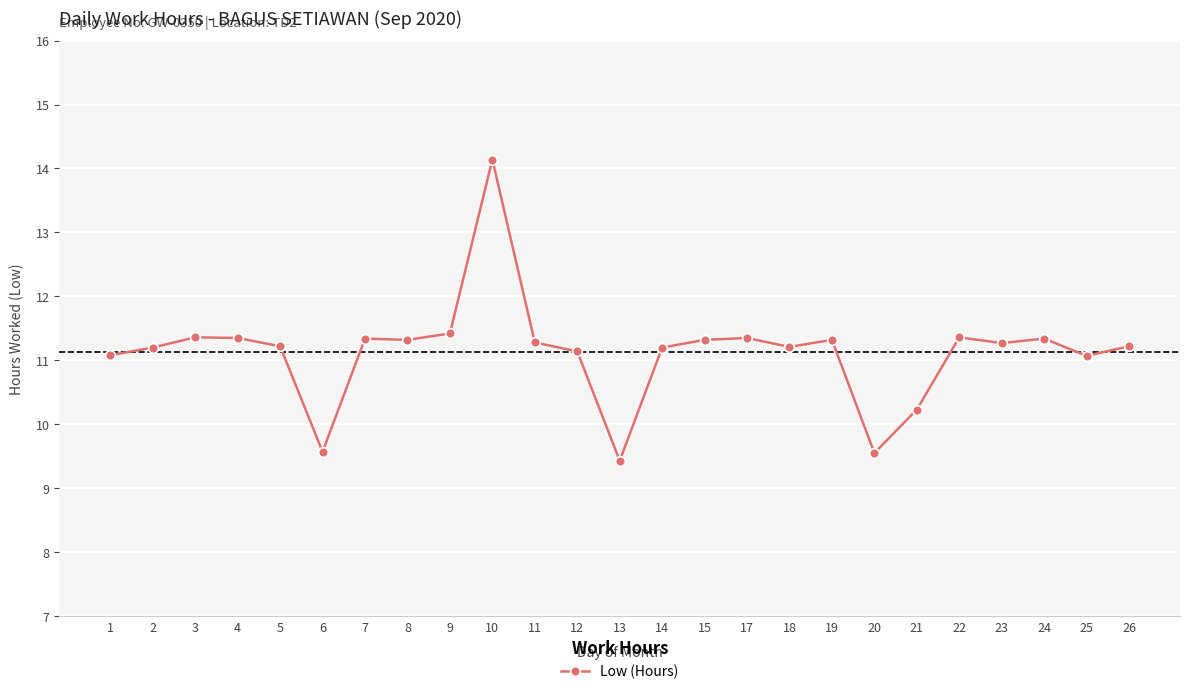

How many lines are shown in the chart?

1